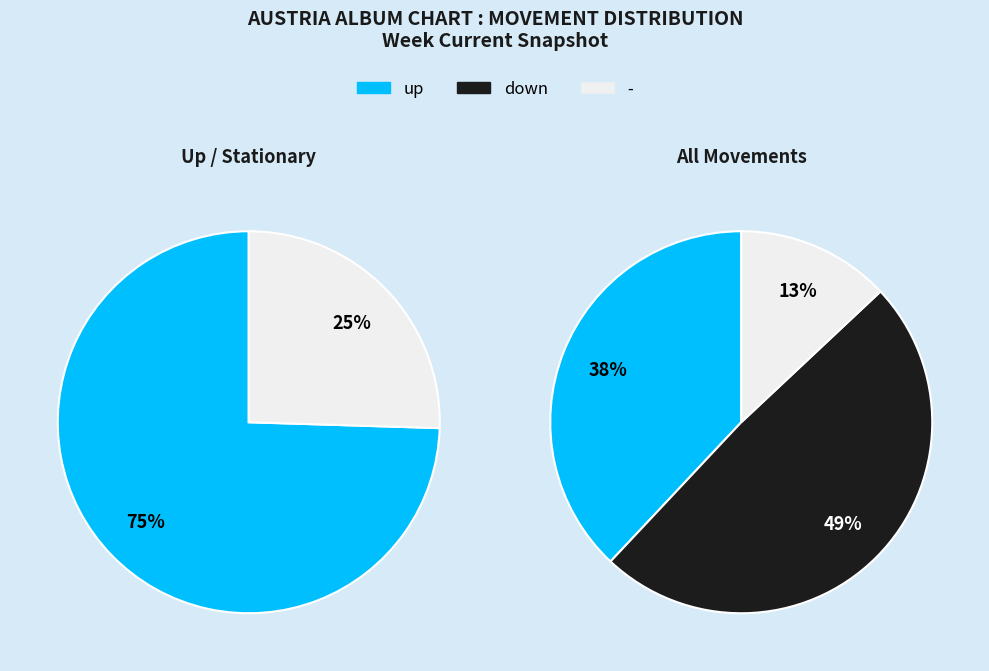

To the nearest percent, what is the average slice percentage?

33%